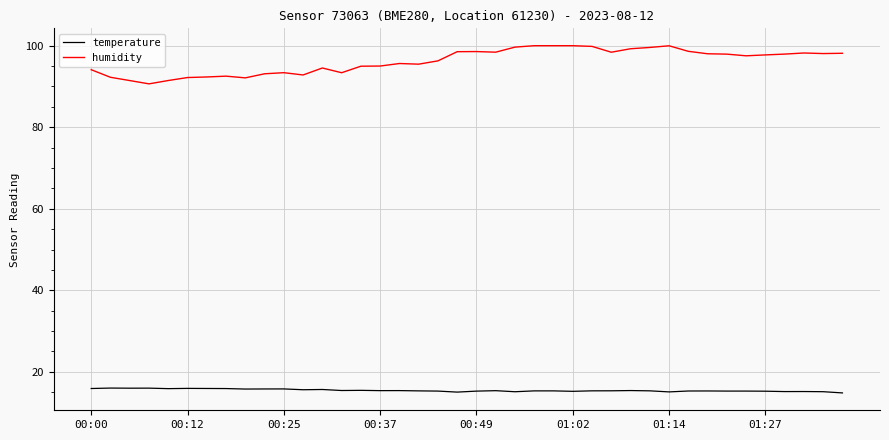

What is the difference between the maximum and minimum values in the humidity series?

9.4